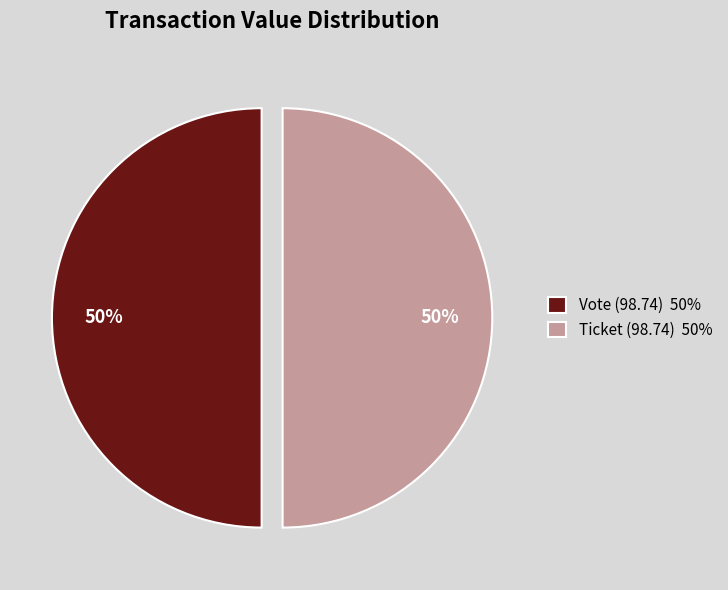

To the nearest percent, what is the combined percentage of Vote (98.74) 50% and Ticket (98.74) 50%?

100%